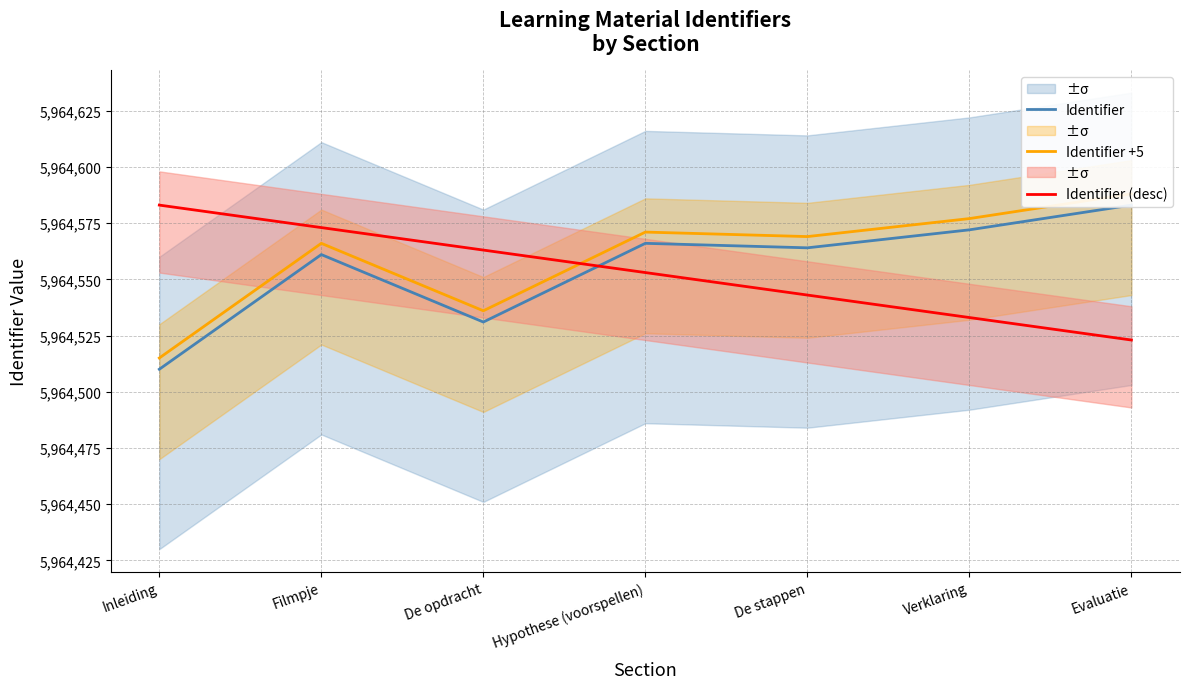

Reading right to left, transcribe all the data shown in this chart.

Identifier: Evaluatie=5964583	Verklaring=5964572	De stappen=5964564	Hypothese (voorspellen)=5964566	De opdracht=5964531	Filmpje=5964561	Inleiding=5964510
Identifier +5: Evaluatie=5964588	Verklaring=5964577	De stappen=5964569	Hypothese (voorspellen)=5964571	De opdracht=5964536	Filmpje=5964566	Inleiding=5964515
Identifier (desc): Evaluatie=5964523	Verklaring=5964533	De stappen=5964543	Hypothese (voorspellen)=5964553	De opdracht=5964563	Filmpje=5964573	Inleiding=5964583